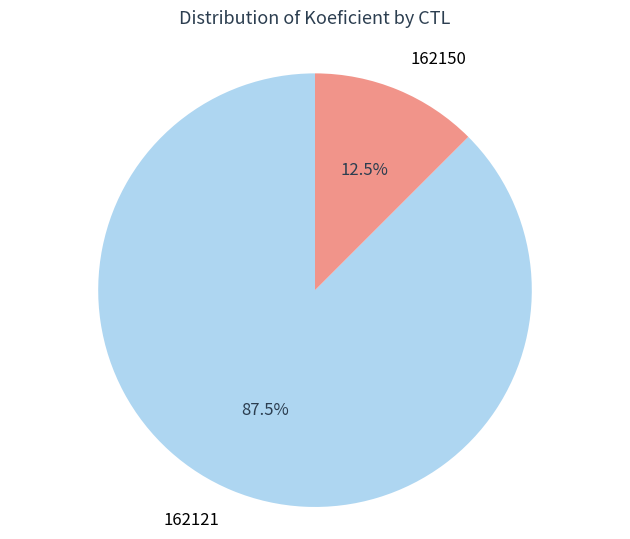

How many slices are in this pie chart?

2